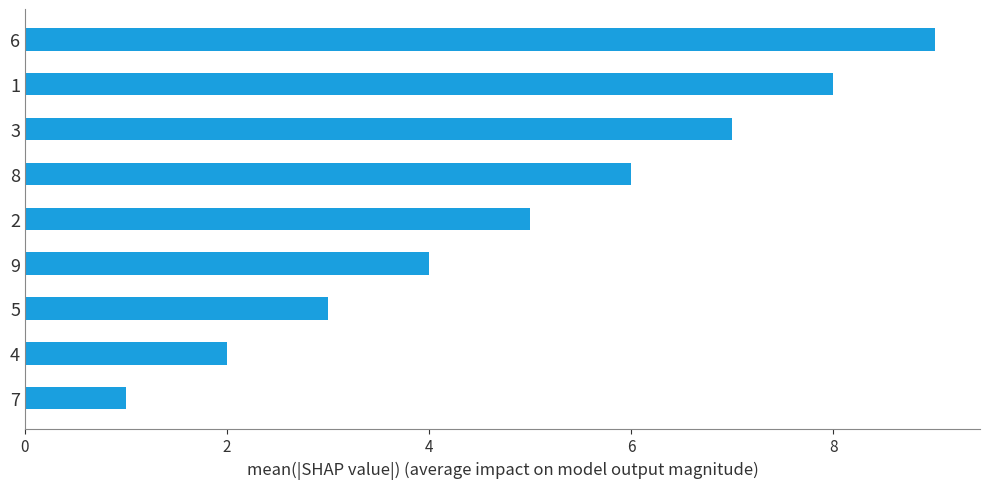

Is it true that the value at 4 is 2?

True